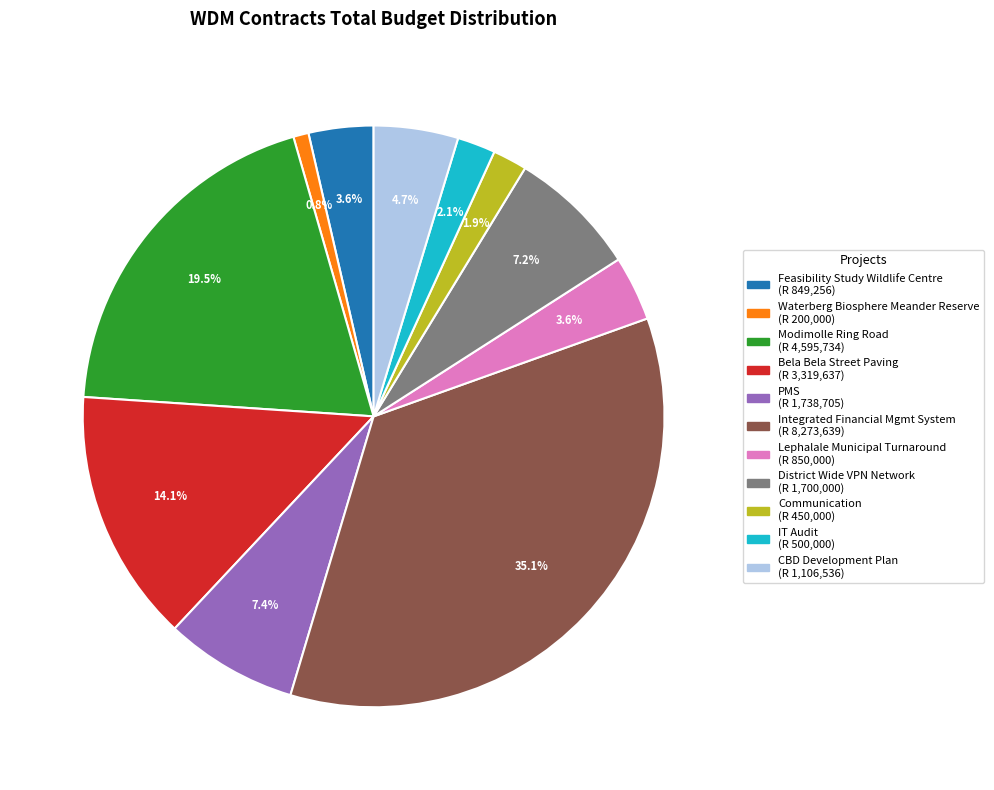

Is there a majority slice in this chart?

No